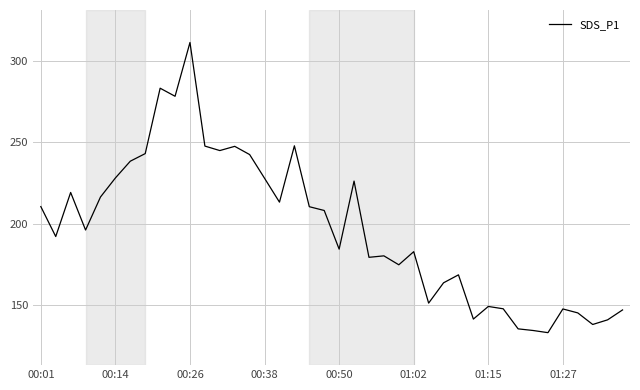

What is the maximum value shown in the chart?

311.5